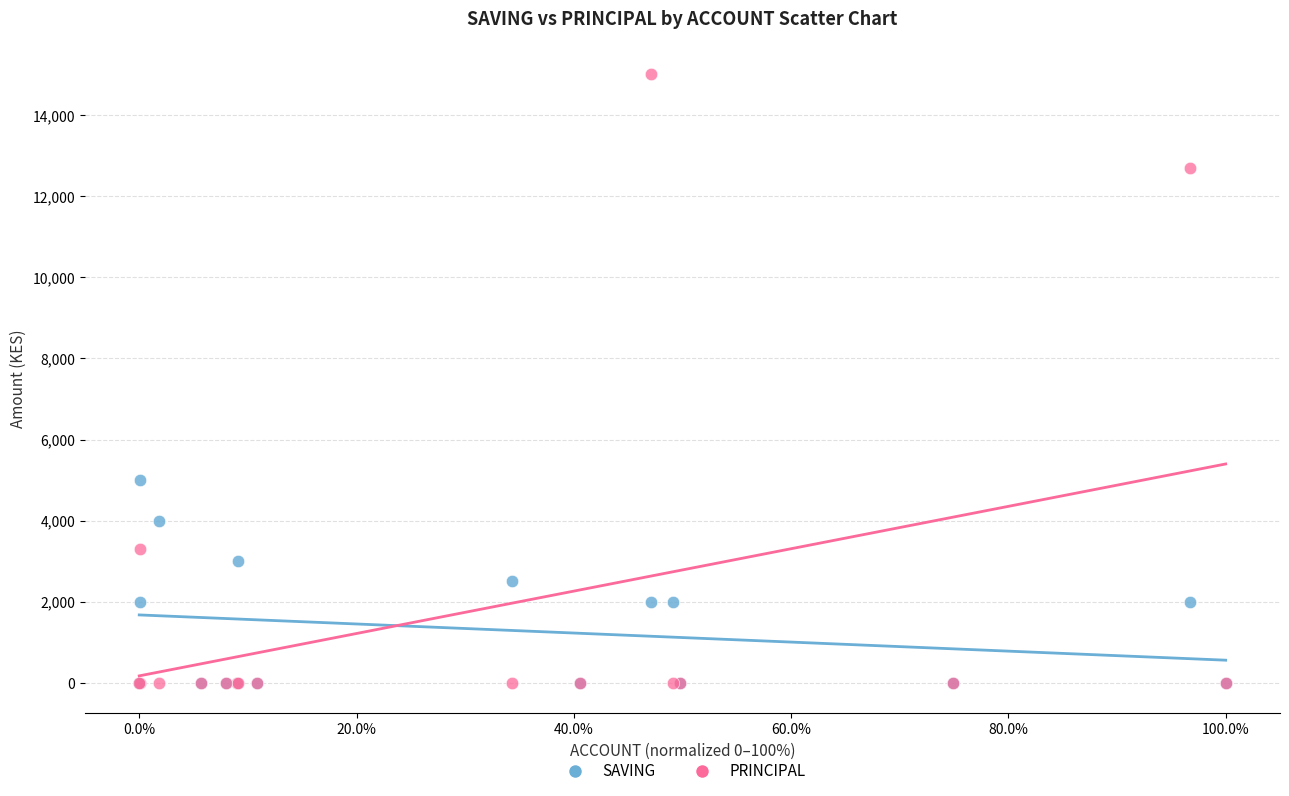

What are all the series names shown in the legend?

SAVING, PRINCIPAL